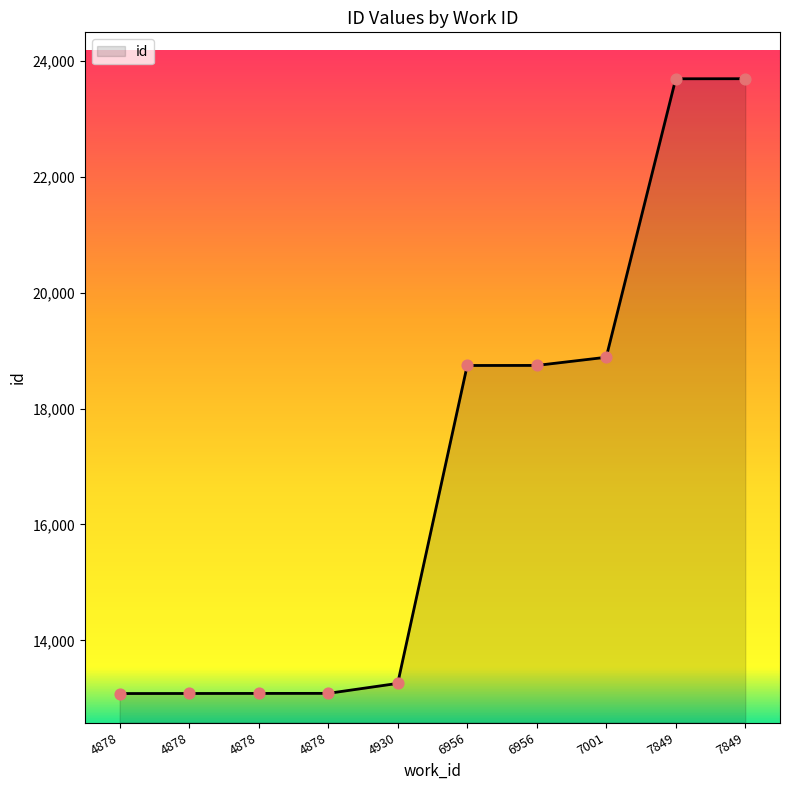

How many lines are shown in the chart?

1